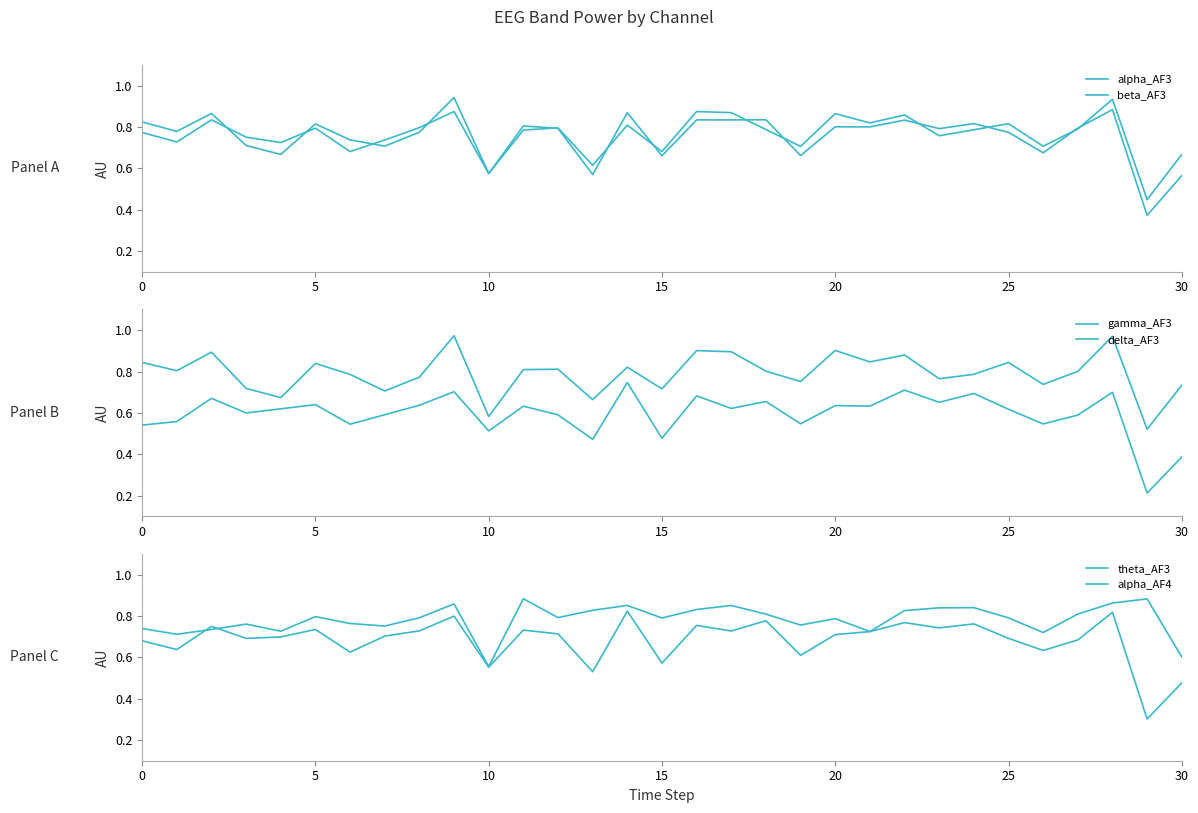

What is the difference between the highest and lowest values at 16?

0.2